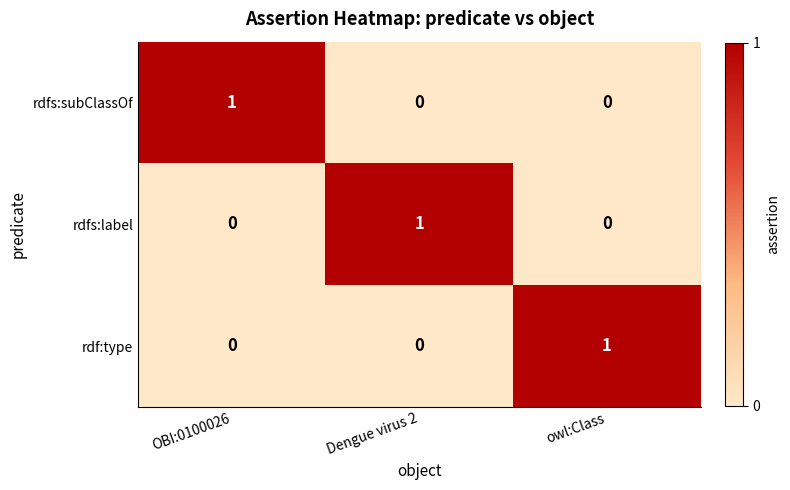

Count the number of categories in the chart.

3